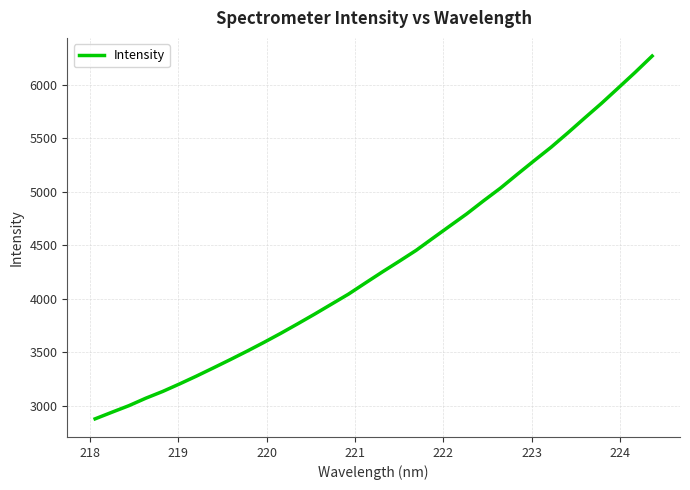

What is the smallest value displayed?

2876.3